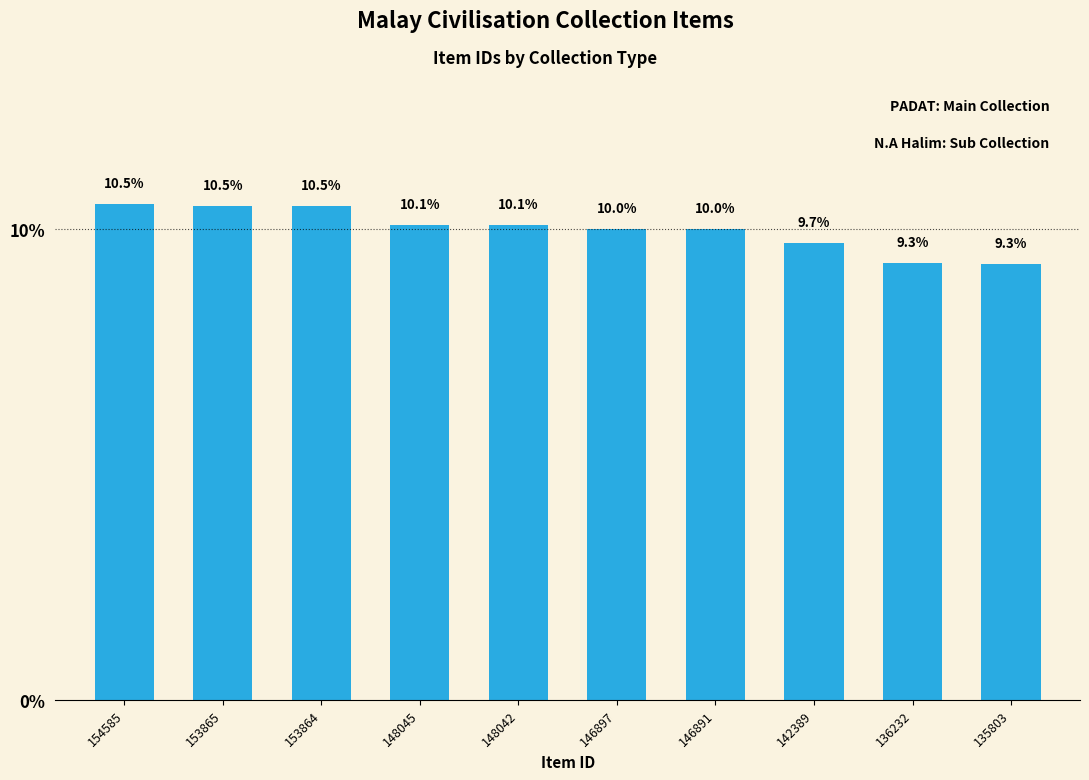

The value at 135803 is 9.3. True or false?

True